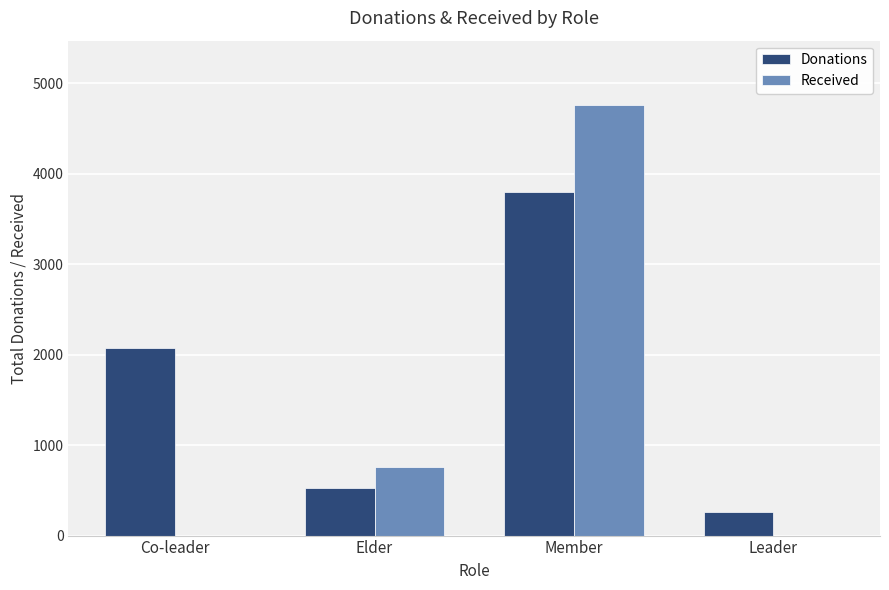

Which category has the highest value in the Donations series?

Member